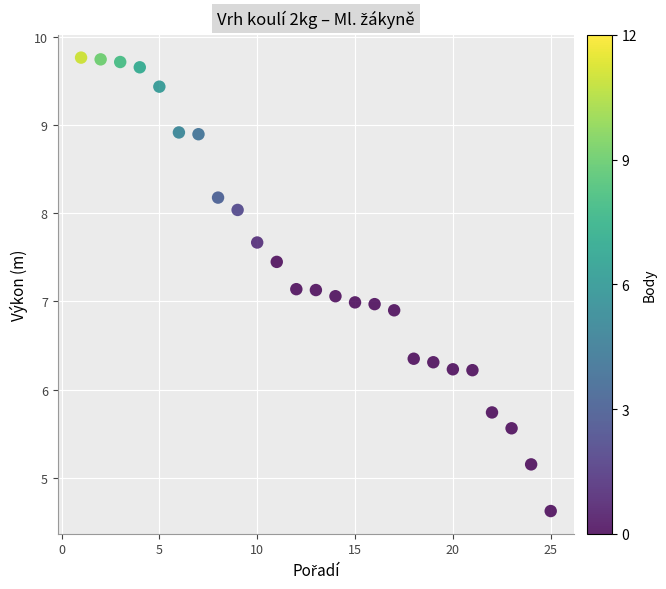

What is the range of X values (max minus min)?

24.0